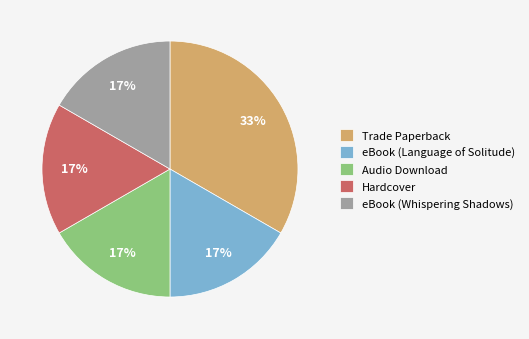

Is there any slice that represents more than half of the pie?

No